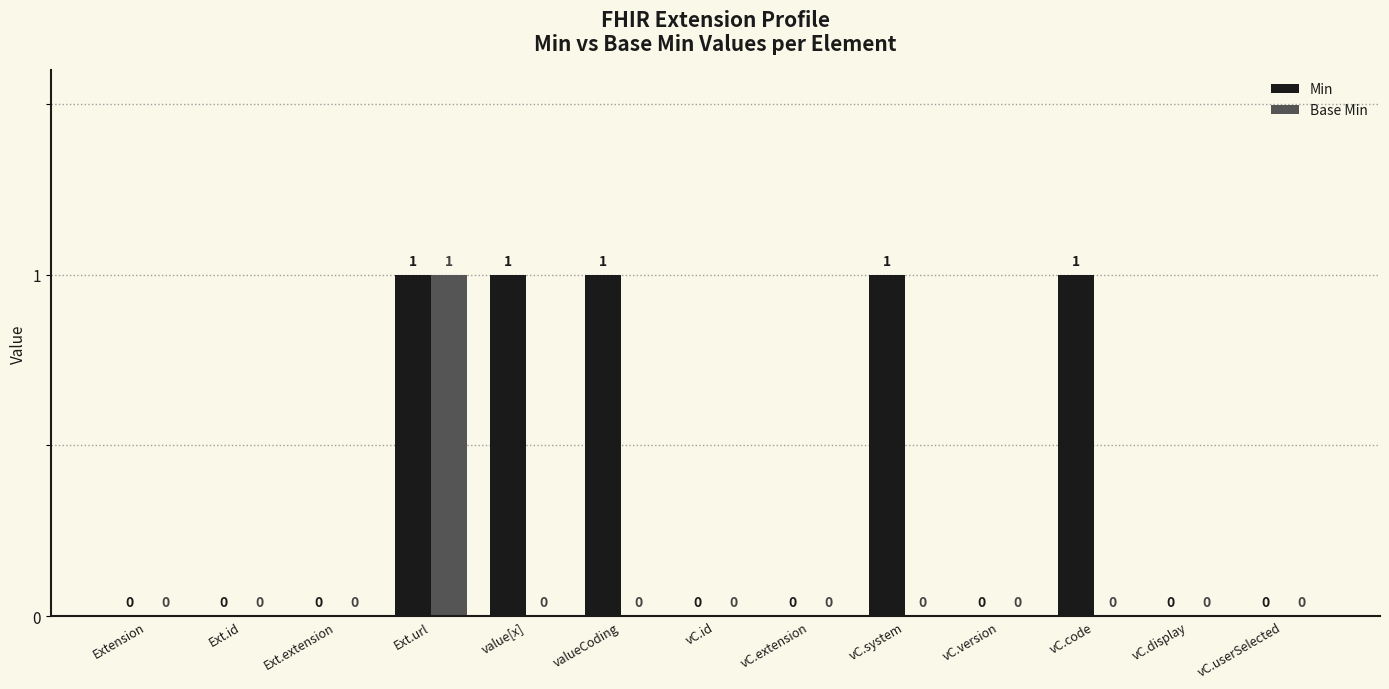

Between vC.id and vC.code, which series saw the biggest shift?

Min